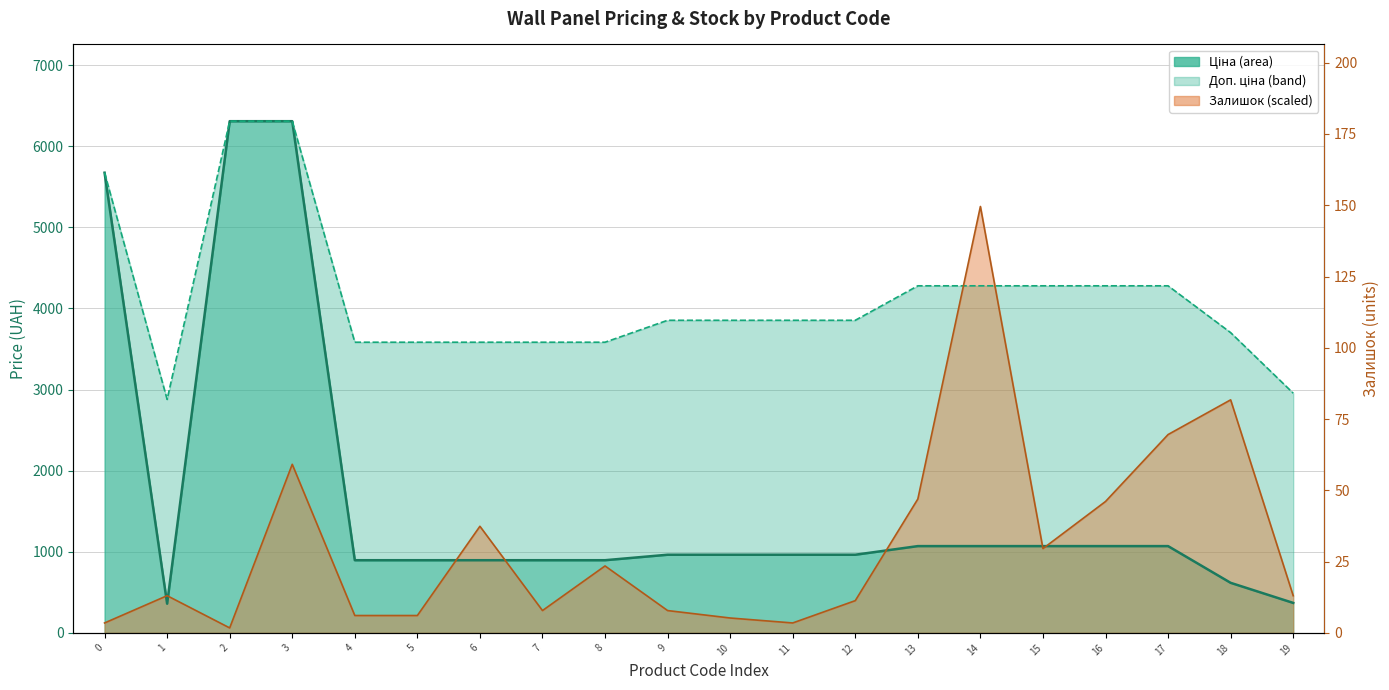

What is the difference between the maximum and second lowest values in the Доп. ціна (line) series?

3353.0